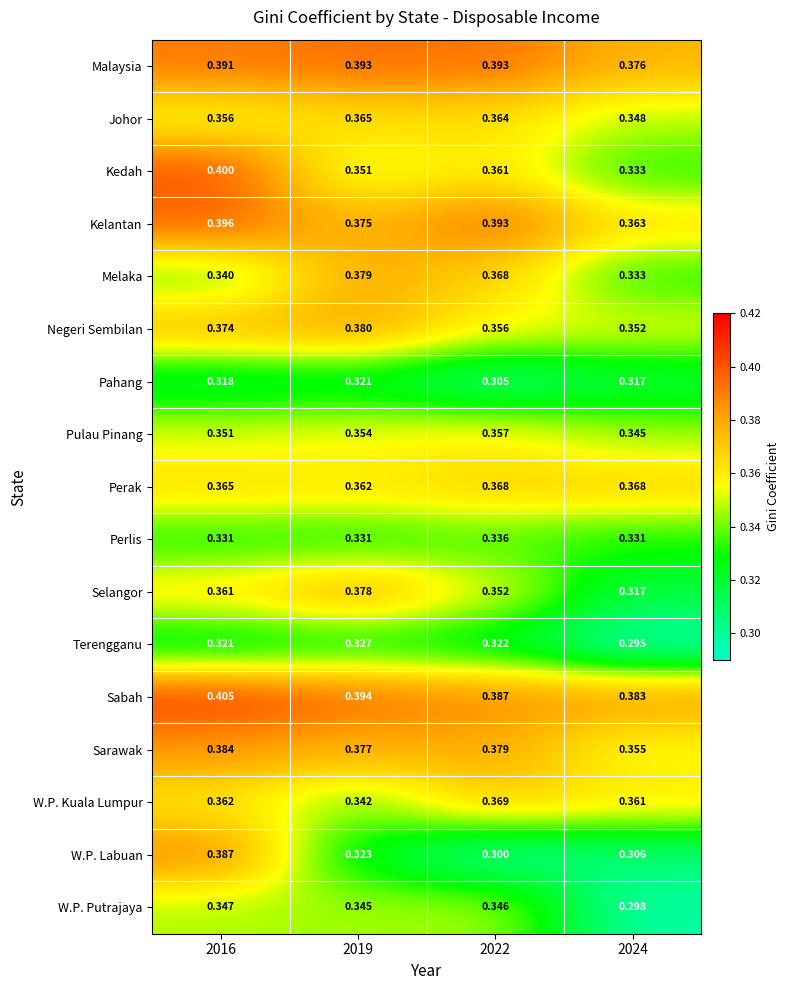

Between 2019 and 2024, which series saw the biggest shift?

Selangor